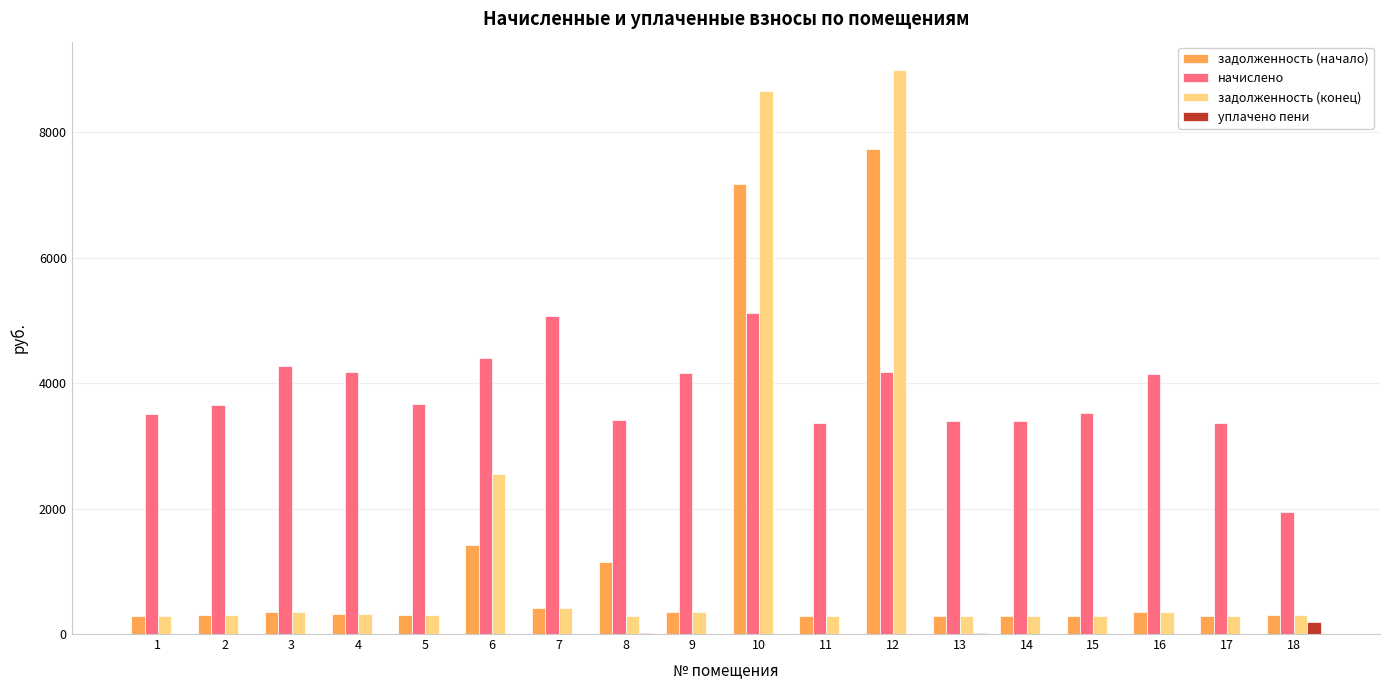

What is the spread (max minus min) of values at 13?

3386.4